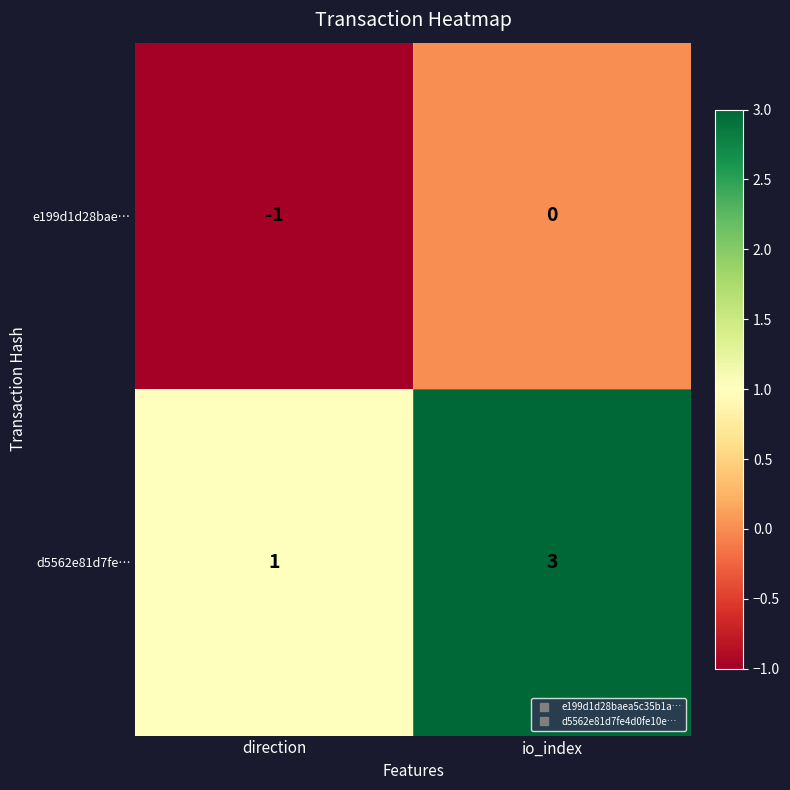

At direction, list the series in order from smallest to largest.

e199d1d28bae…, d5562e81d7fe…